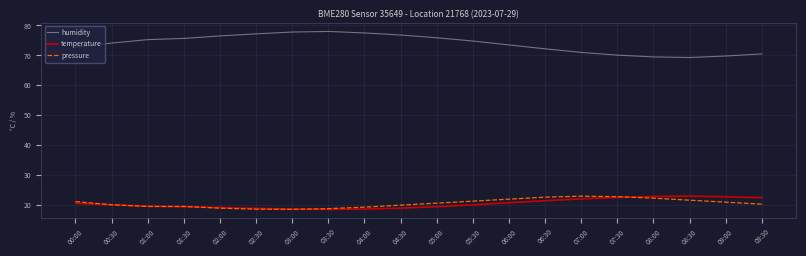

Which series changed the most between 00:30 and 03:00?

humidity